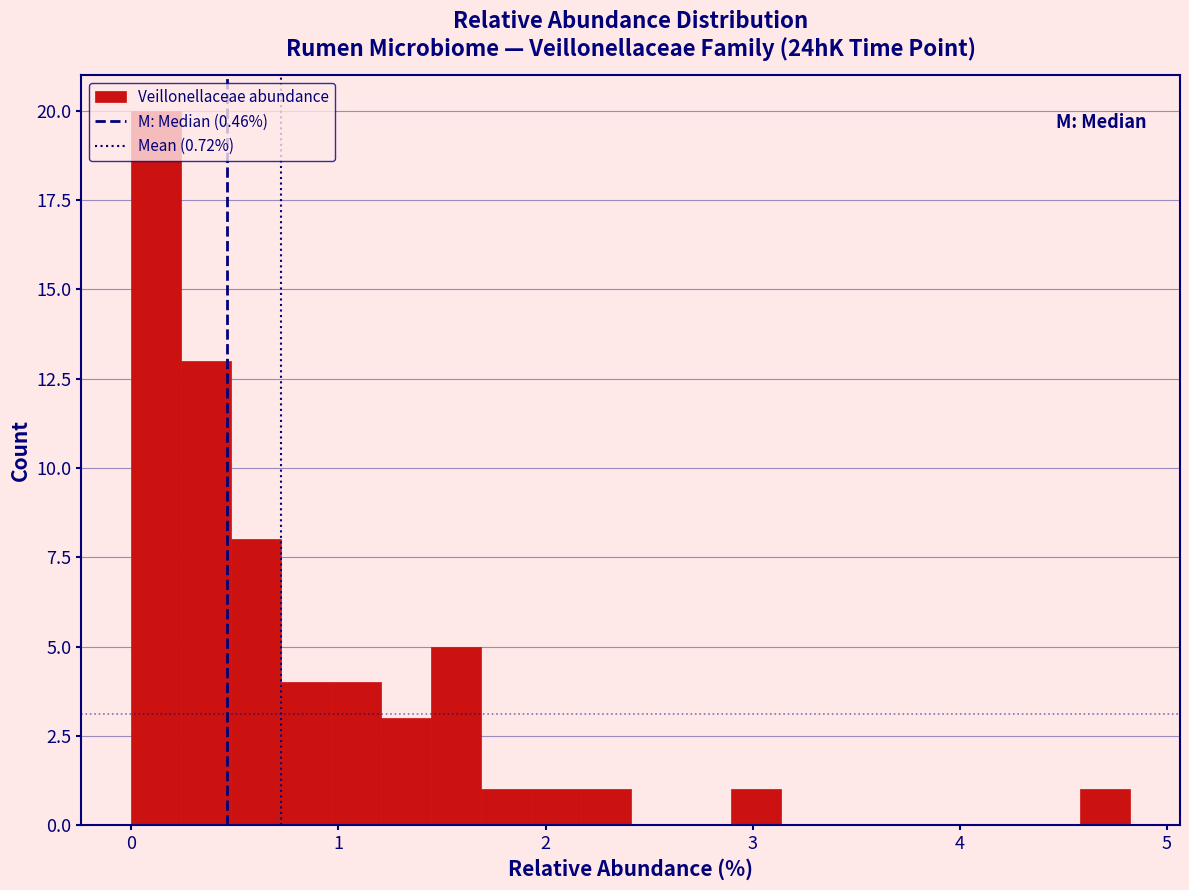

Read against the x-axis, roughly where is the centre of the tallest bar?

0.1